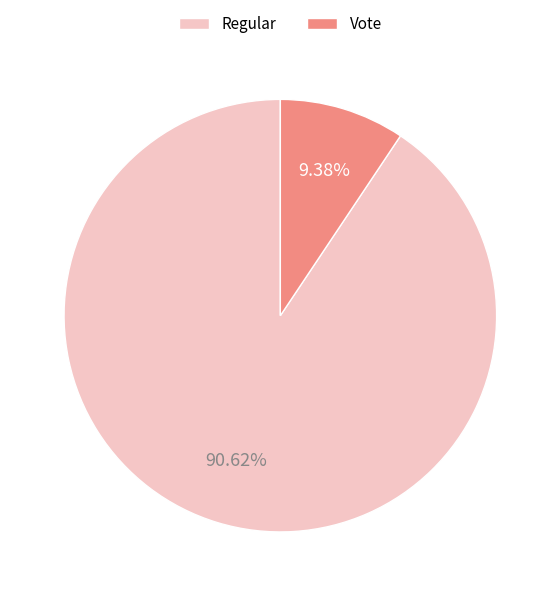

Rank the categories by value from lowest to highest.

Vote, Regular